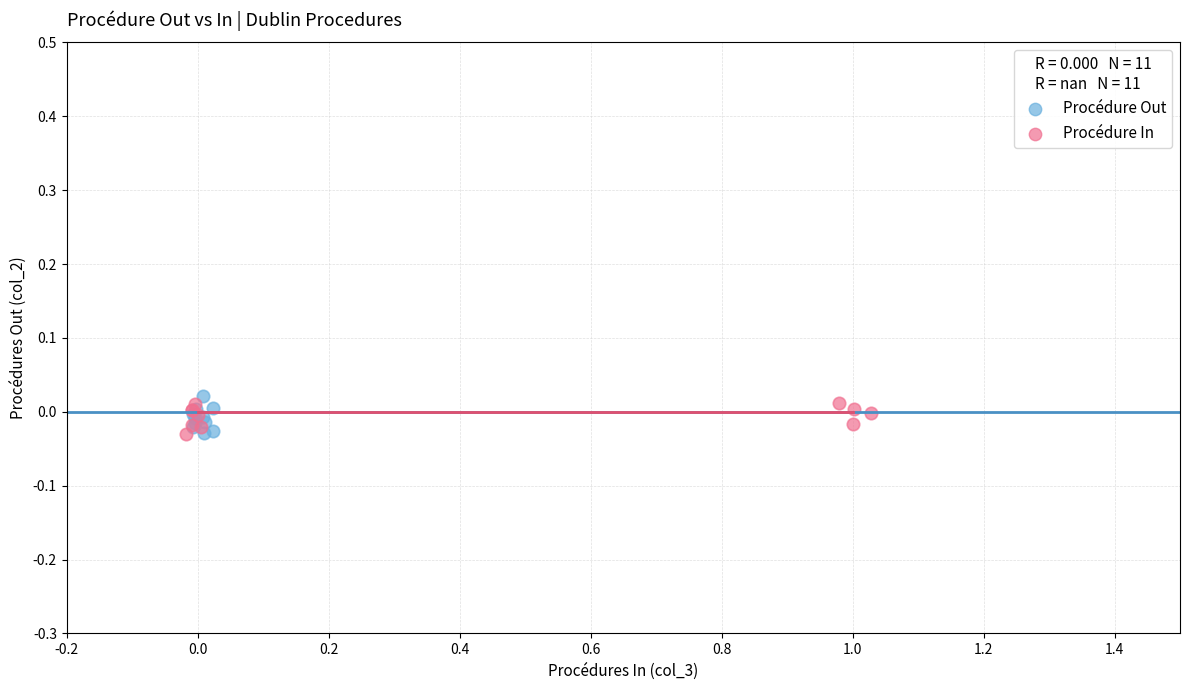

What are all the series names shown in the legend?

Procédure Out, Procédure In